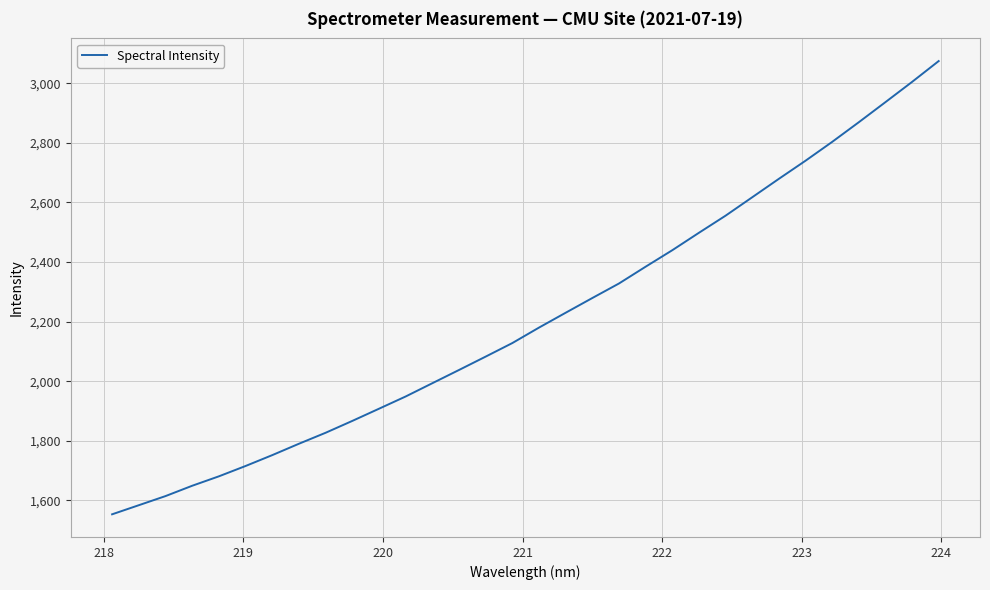

True or false: there are more than 0 points higher than both neighbors.

False